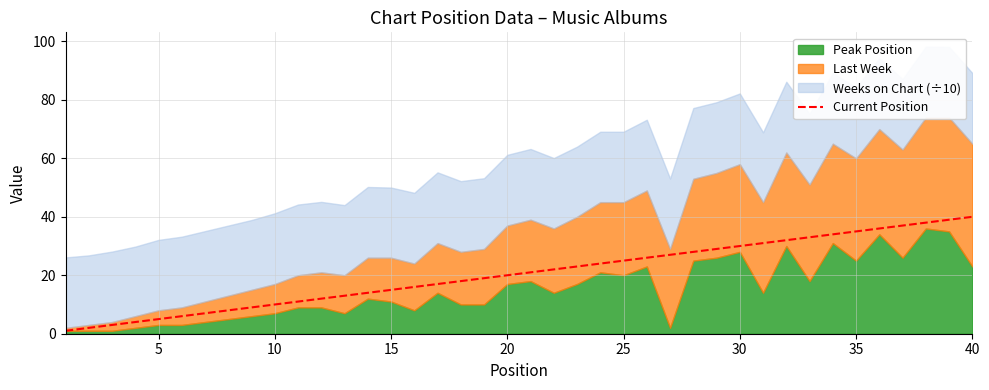

Which label corresponds to the largest value in the chart?

40